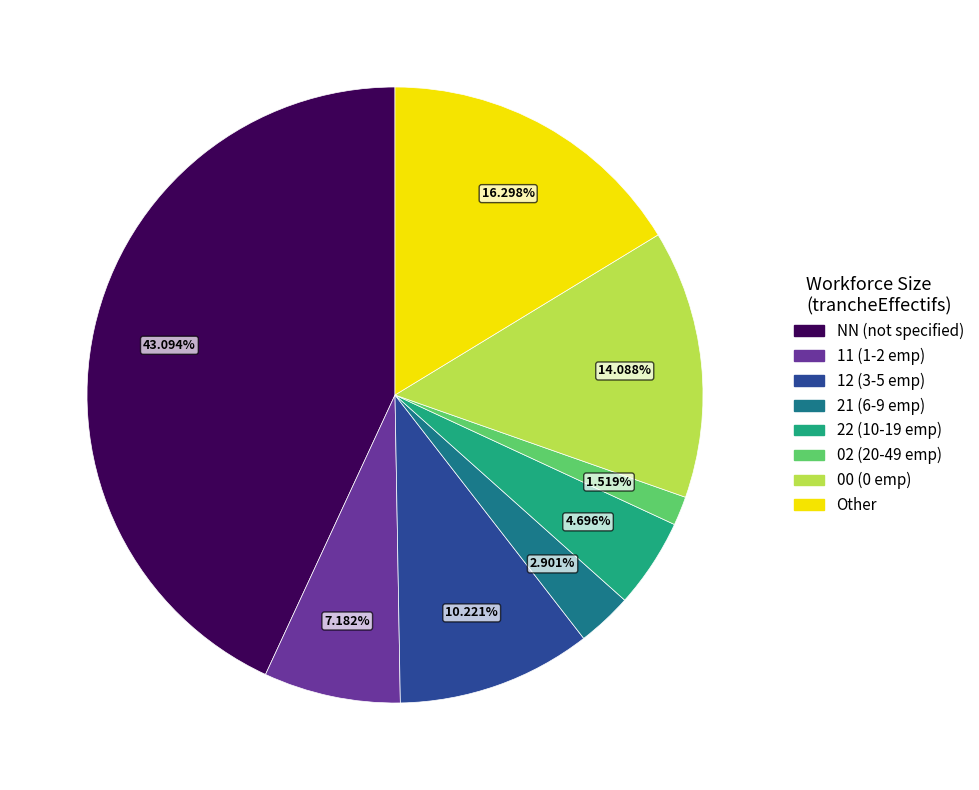

Is there any slice that represents more than half of the pie?

No